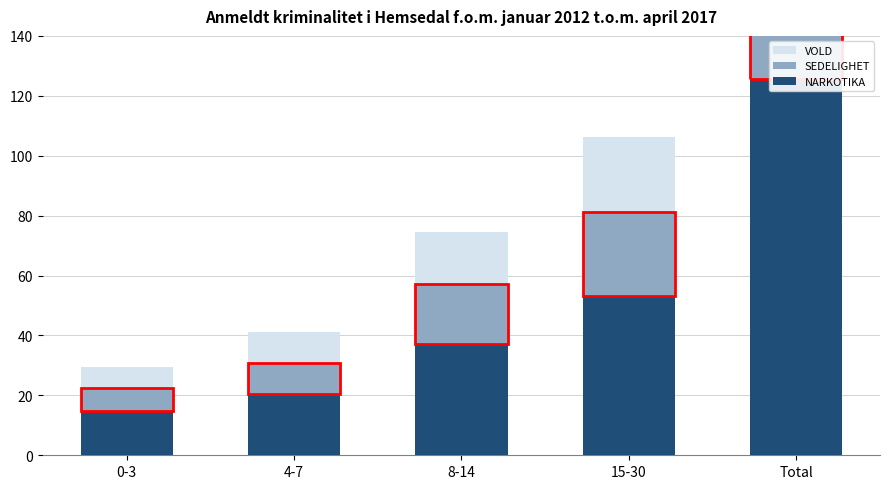

What is the minimum value shown in the chart?

7.2